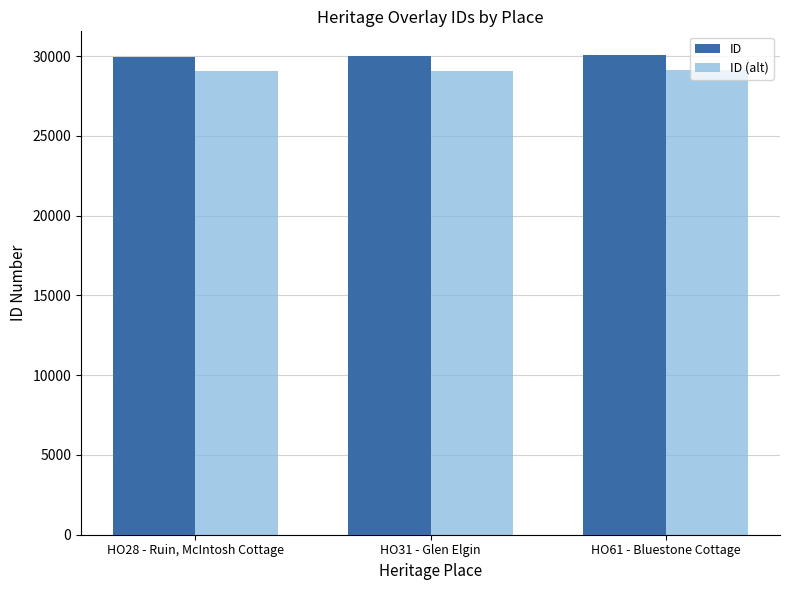

What is the minimum value shown in the chart?

29081.6